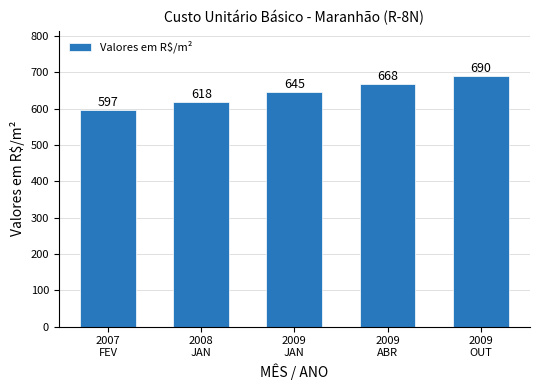

Read the value at 2007
FEV.

597.3